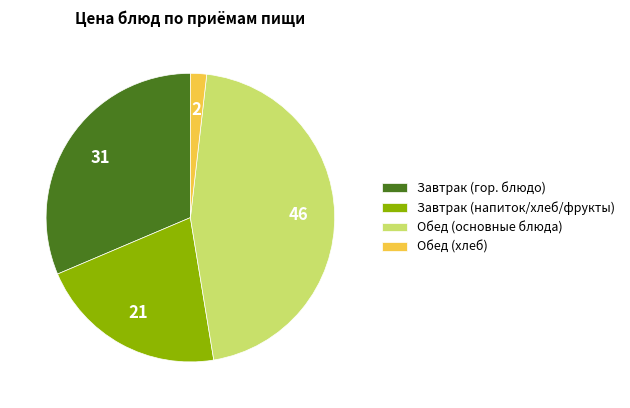

Combined, do Обед (основные блюда) and Завтрак (гор. блюдо) account for over 50%?

Yes